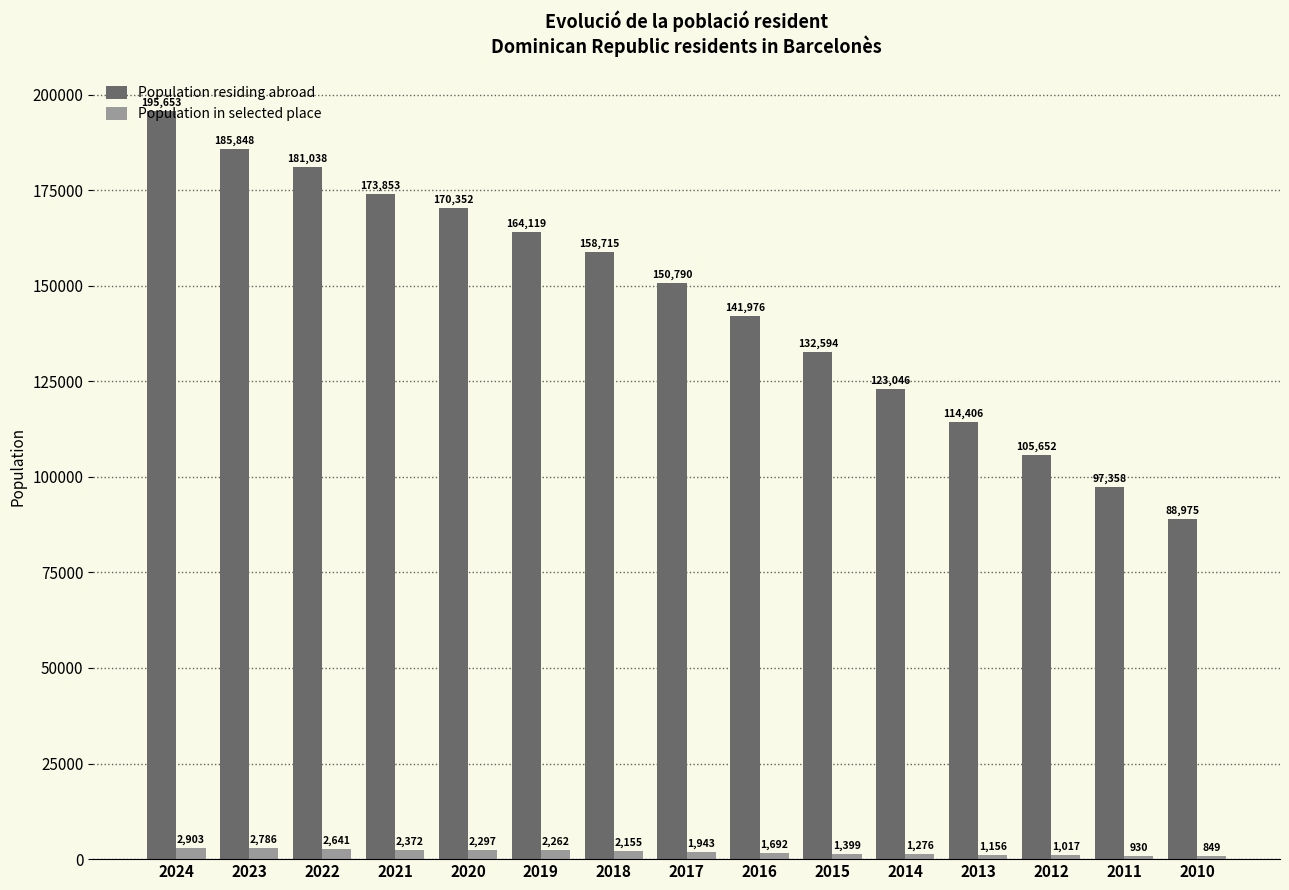

Which series has the widest spread of values?

Population residing abroad